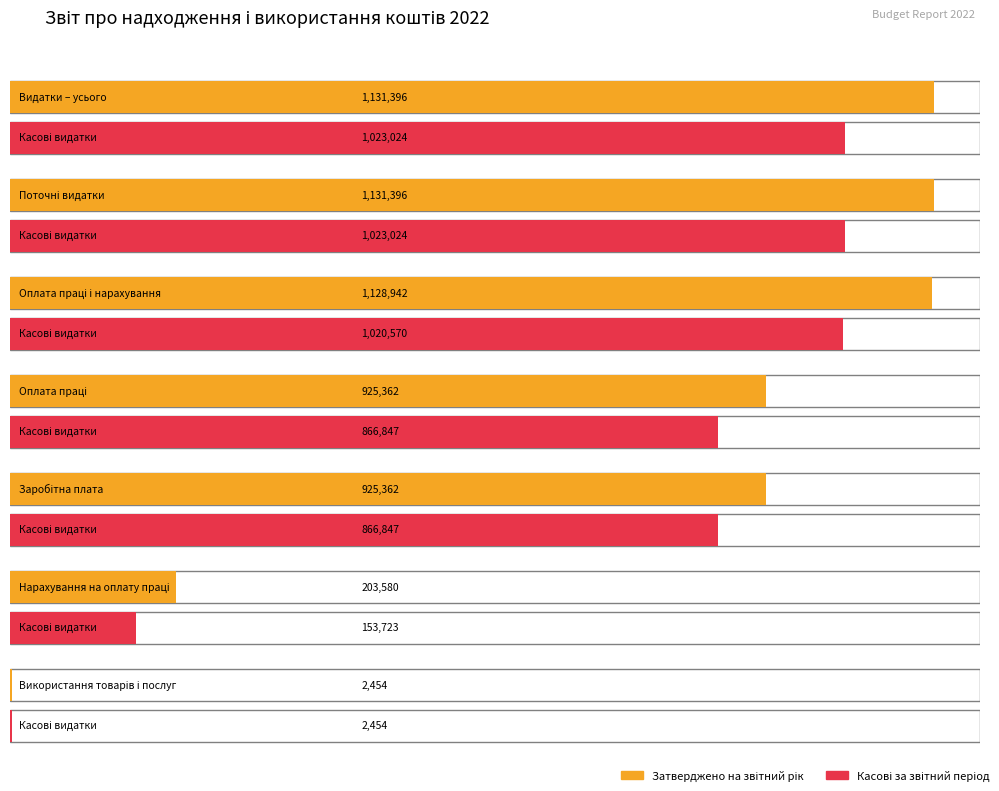

Rank the series by their average value, from highest to lowest.

Затверджено на звітний рік, Касові за звітний період